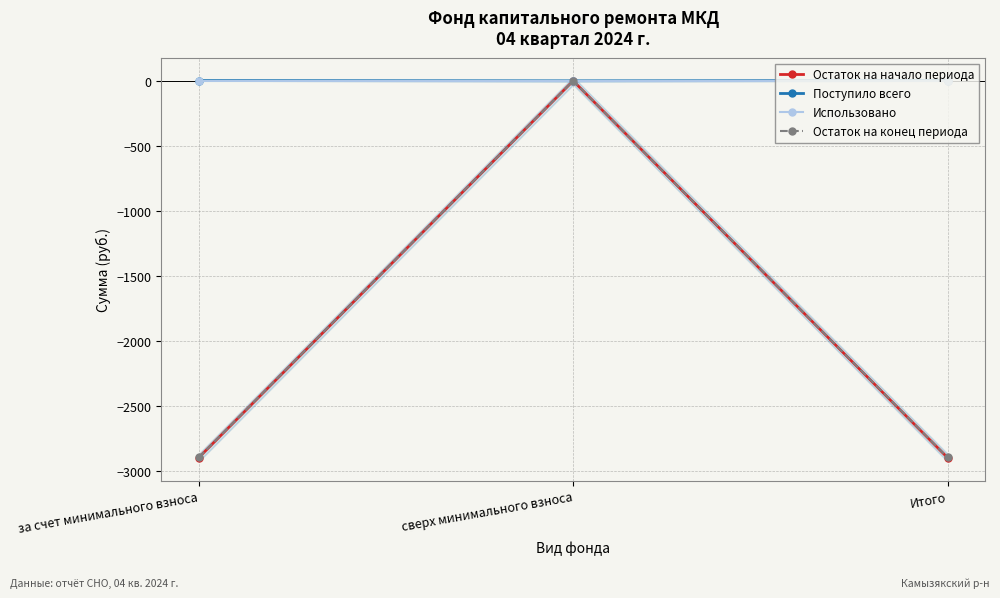

What is the total value across all series at Итого?

-5784.5